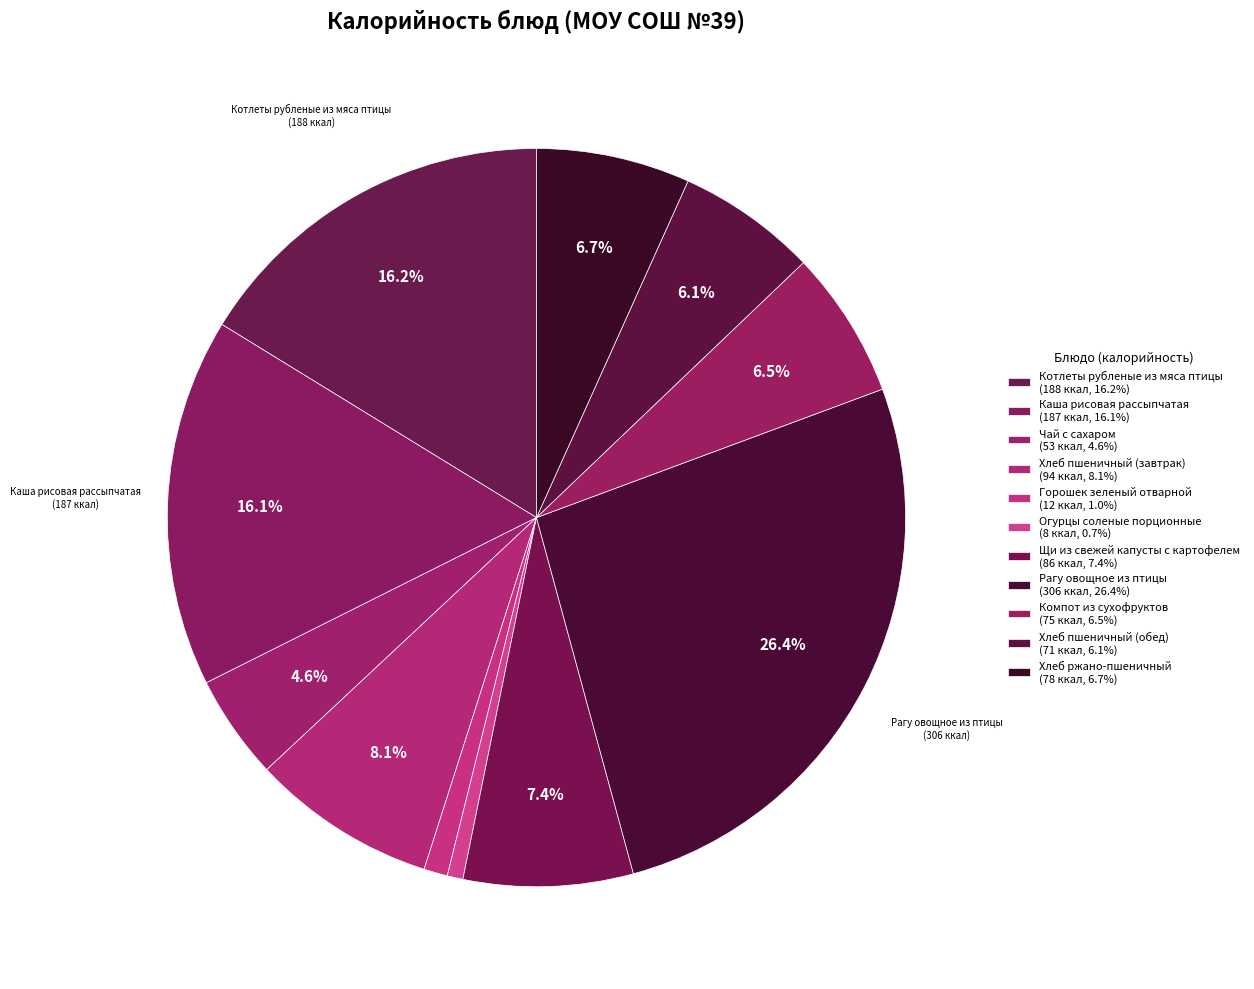

How many slices are in this pie chart?

11